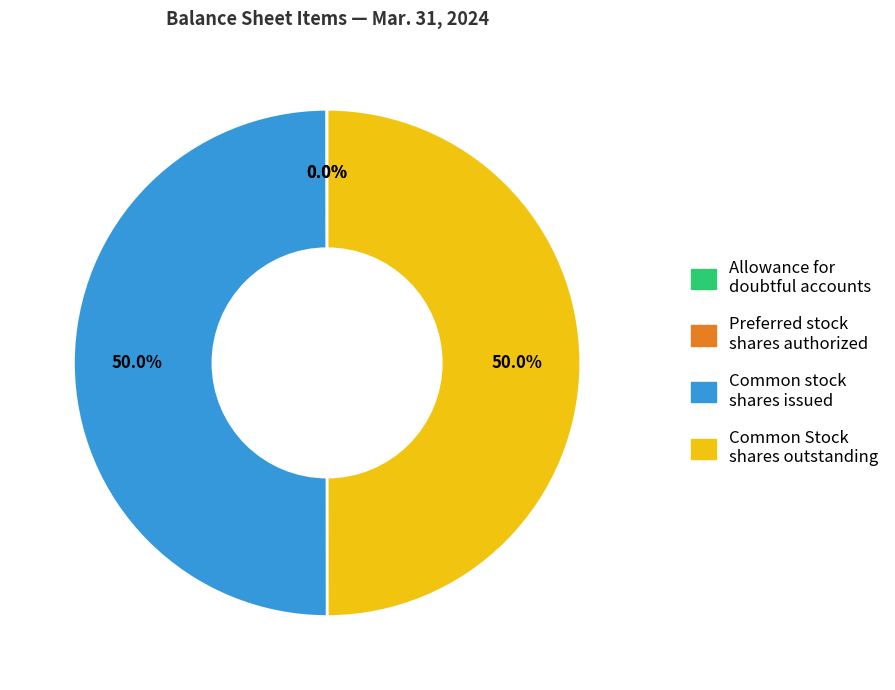

Which slice is the largest?

Common Stock, shares outstanding